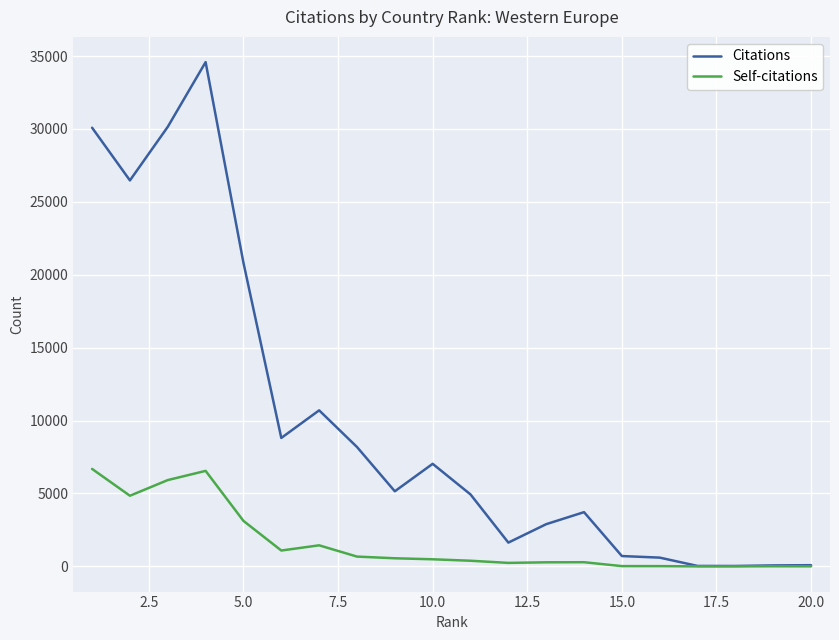

What are all the series names shown in the legend?

Citations, Self-citations